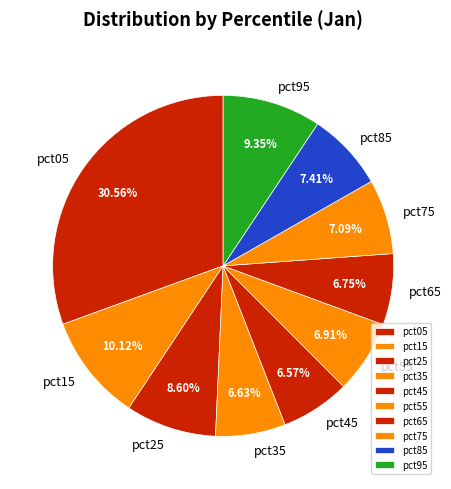

Which category has the biggest portion of the pie?

pct05